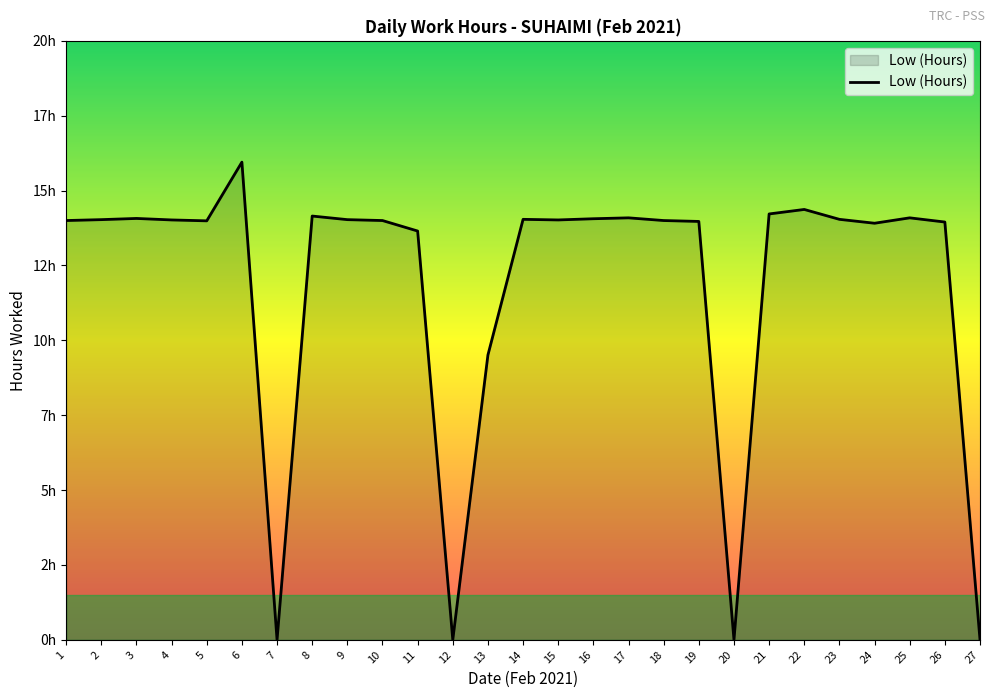

Where is the first local minimum?

5